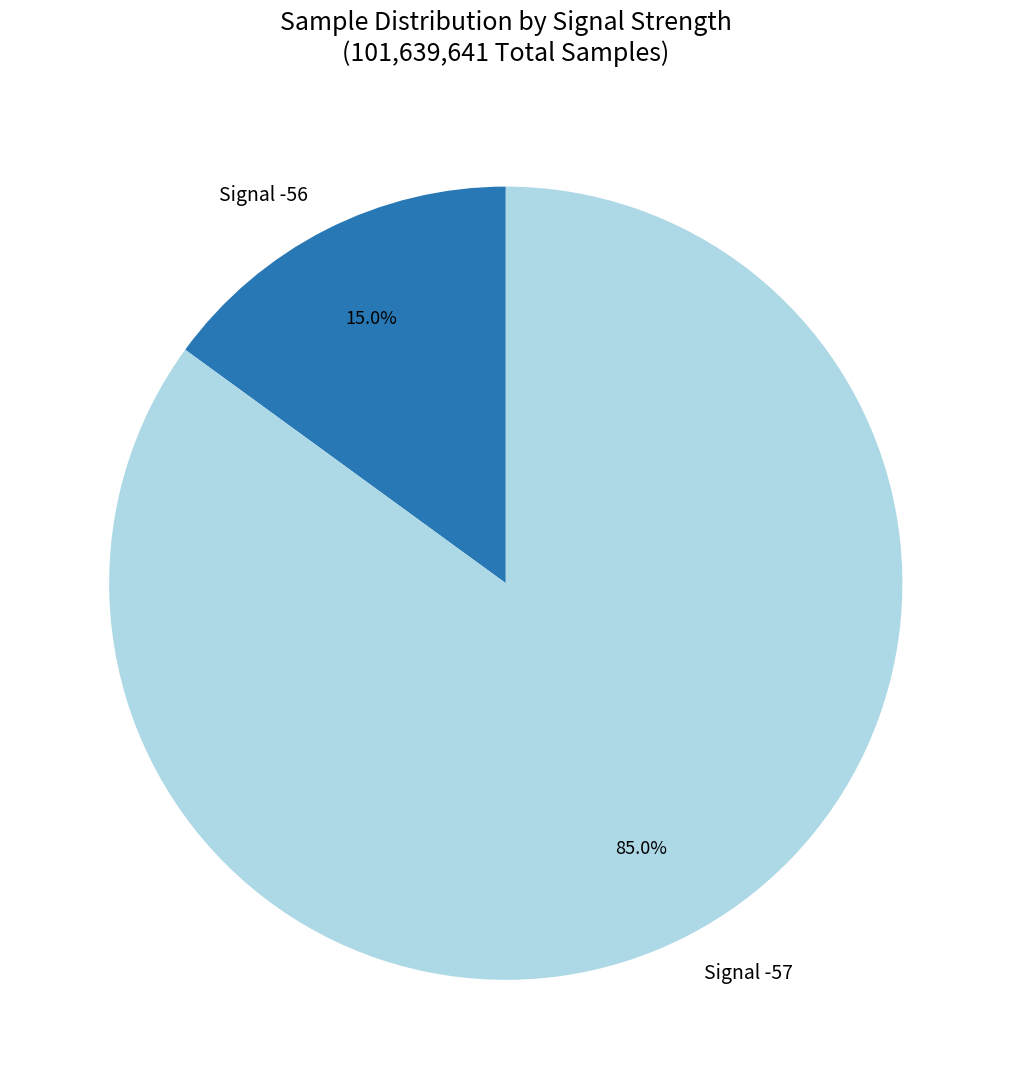

Rank the categories by value from lowest to highest.

Signal -56, Signal -57